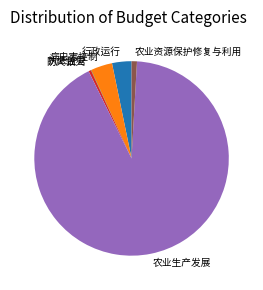

What is the largest slice in the pie chart?

农业生产发展